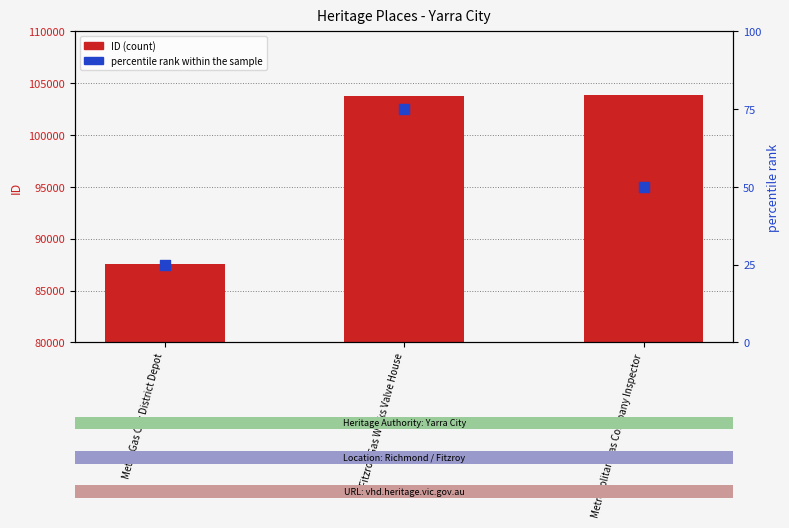

What is the total value across all series at Metro Gas Coy District Depot?

87631